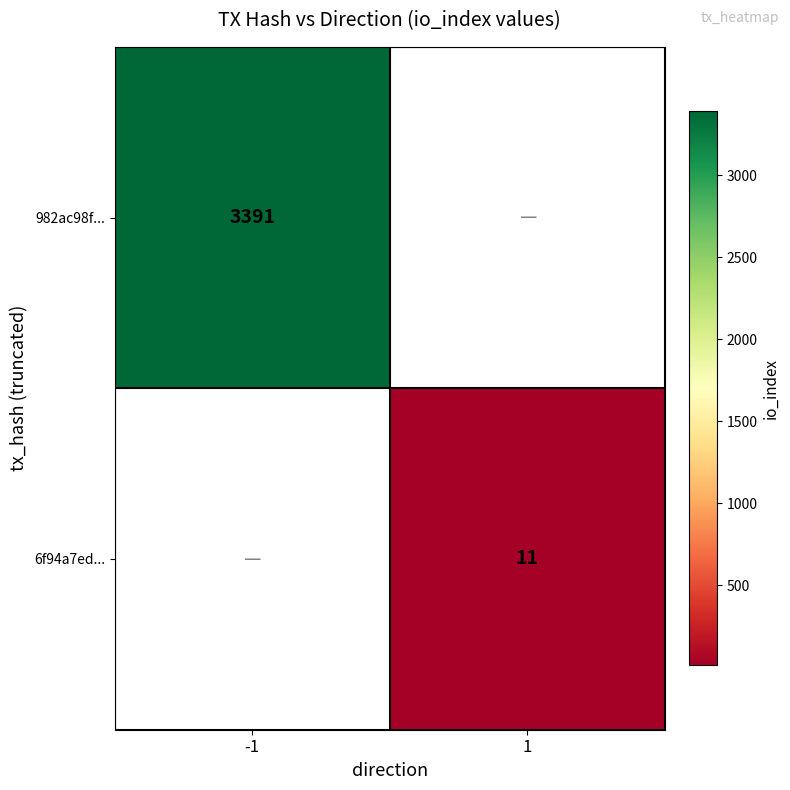

True or false: 982ac98f... has a value of 1552.4 at -1.

False